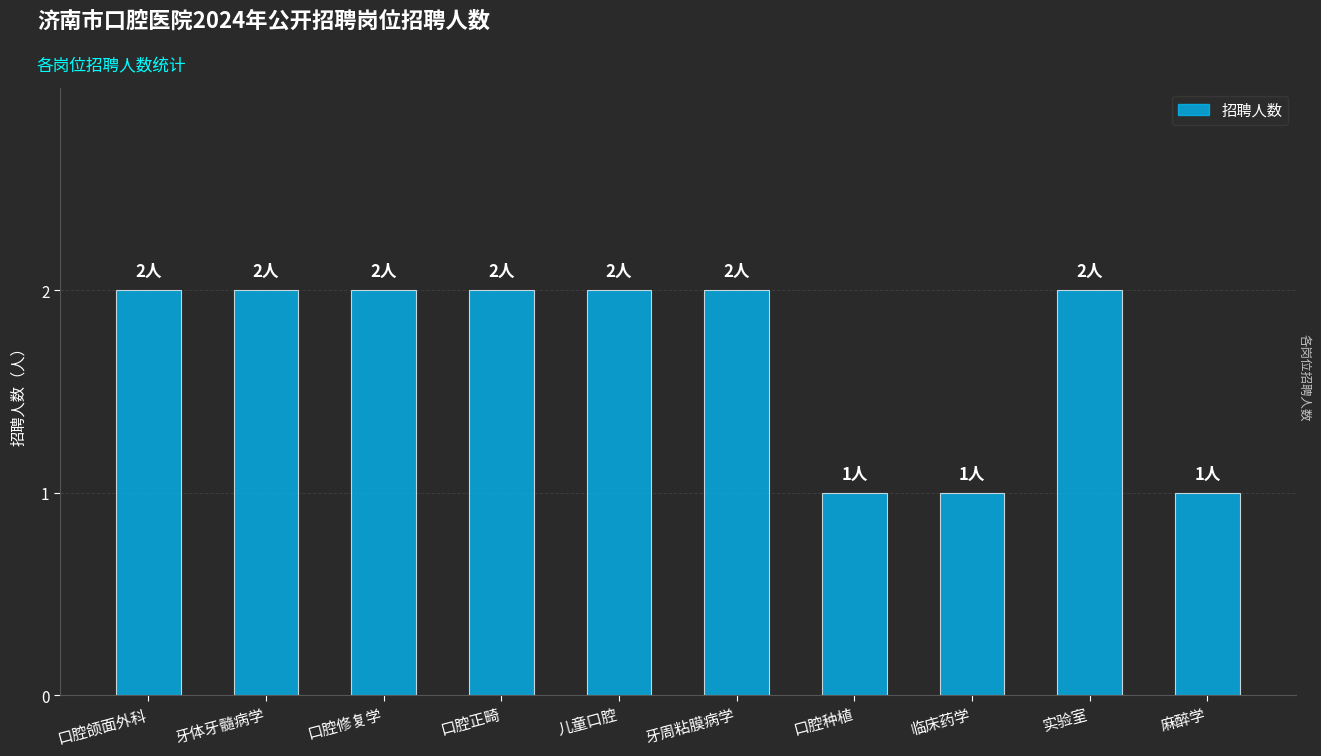

Reading left to right, list all the values displayed in this chart.

口腔颌面外科=2	牙体牙髓病学=2	口腔修复学=2	口腔正畸=2	儿童口腔=2	牙周粘膜病学=2	口腔种植=1	临床药学=1	实验室=2	麻醉学=1